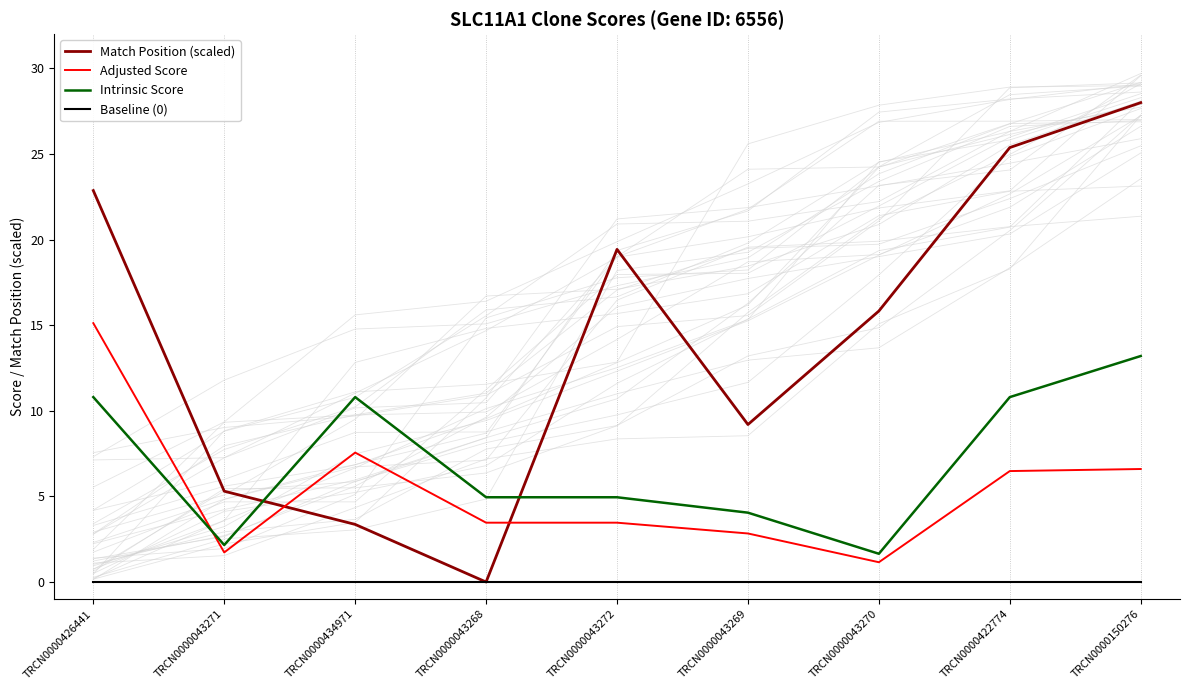

At which category is the sum across all series the highest?

TRCN0000426441